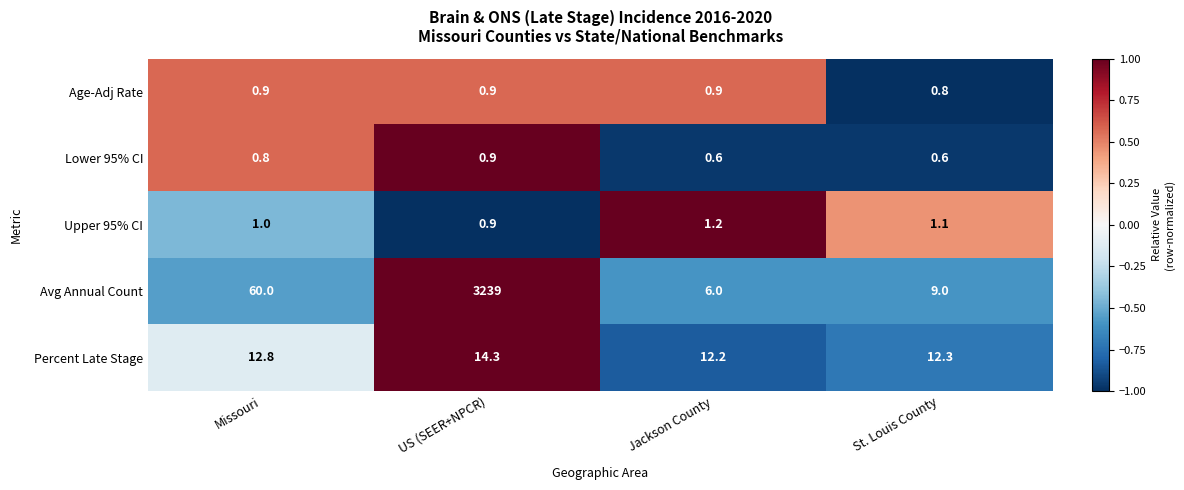

What is the greatest value displayed?

3239.0